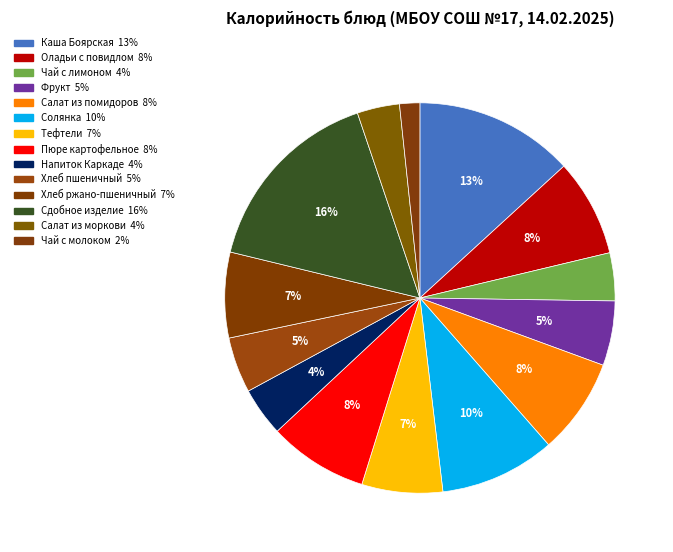

To the nearest percent, what percentage of the pie is Напиток Каркаде?

4%